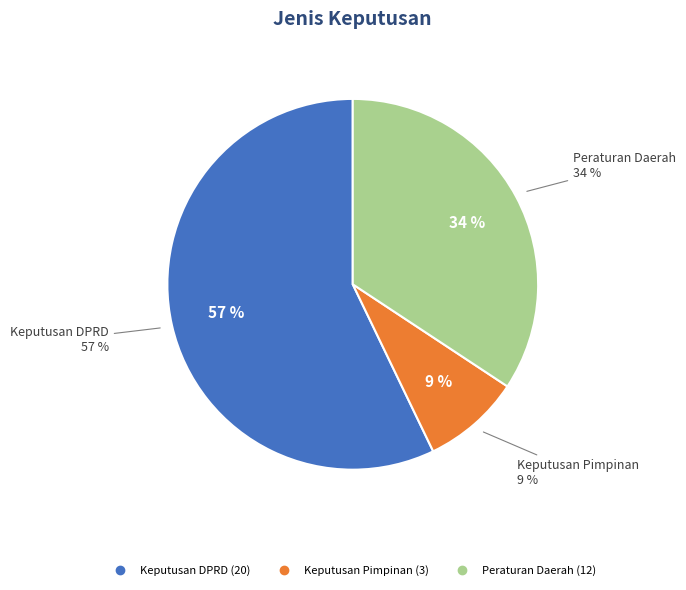

Combined, what portion of the pie is Keputusan Pimpinan and Keputusan DPRD?

65.7%